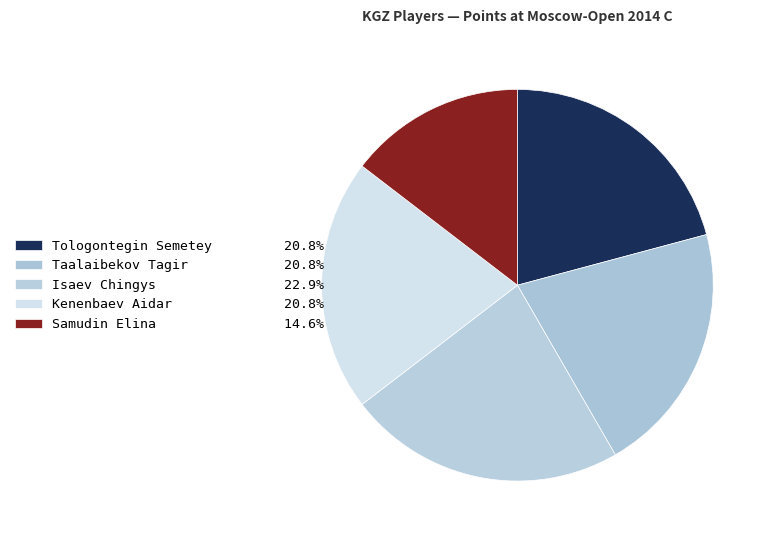

Count the number of slices in the pie.

5